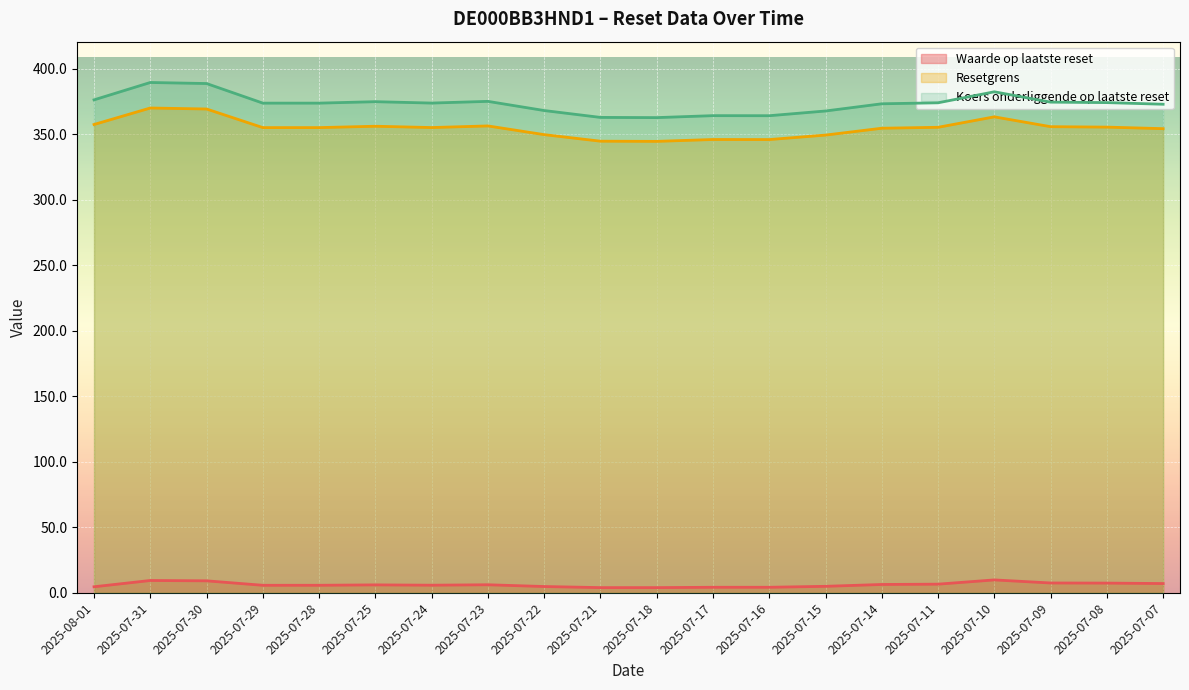

The Waarde op laatste reset series shows 4.2 at 2025-07-09. True or false?

False